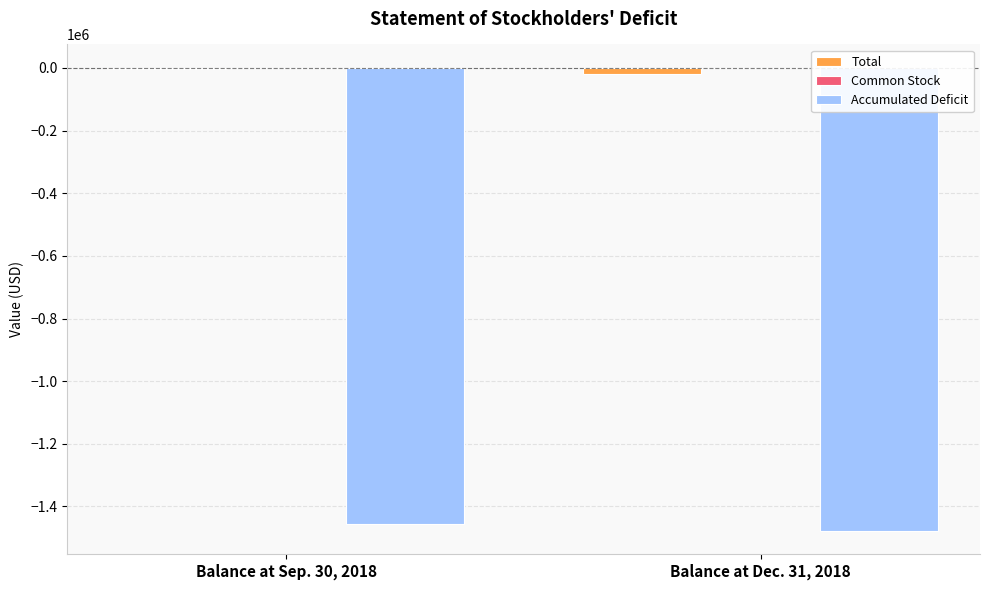

Count the Total values in the range -19540 to -2560.

2